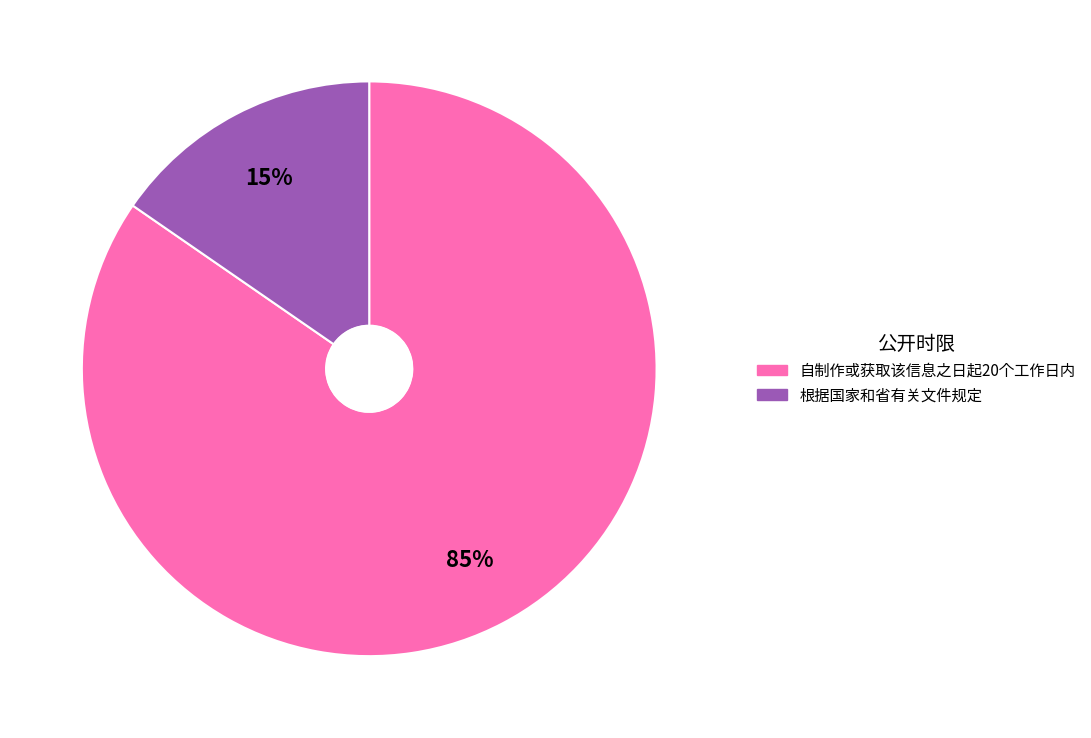

To the nearest percent, what is the average slice percentage?

50%